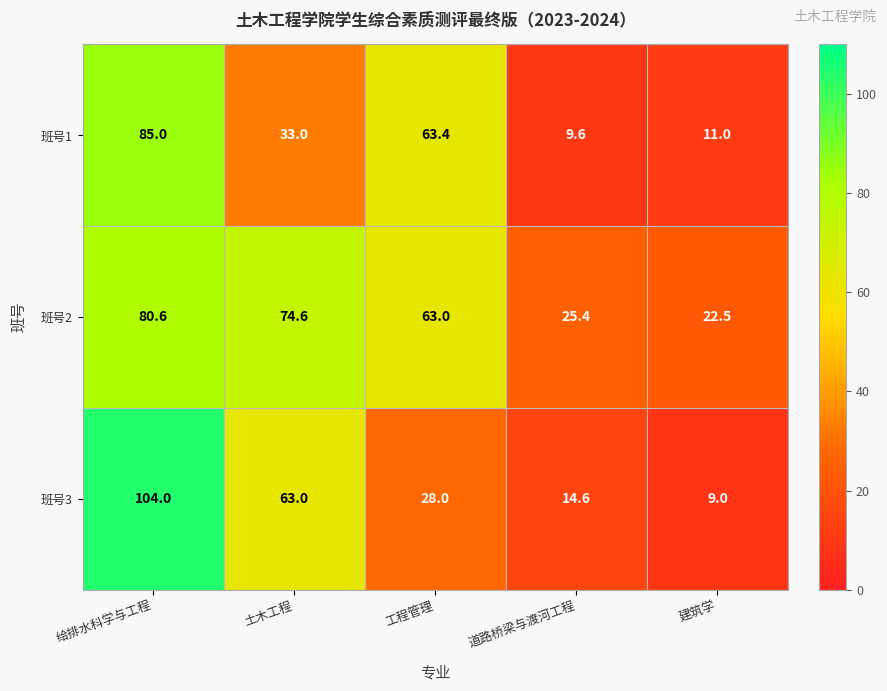

At which label is 班号2 closest to 51?

工程管理